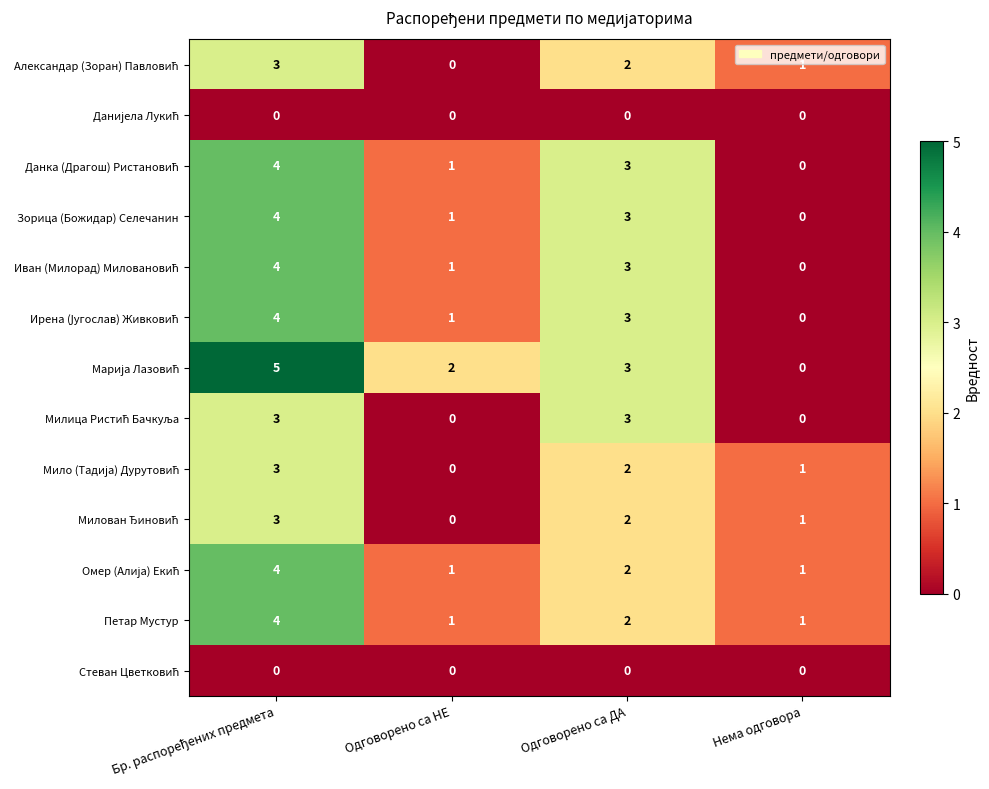

What is the total value across all series at Одговорено са ДА?

28